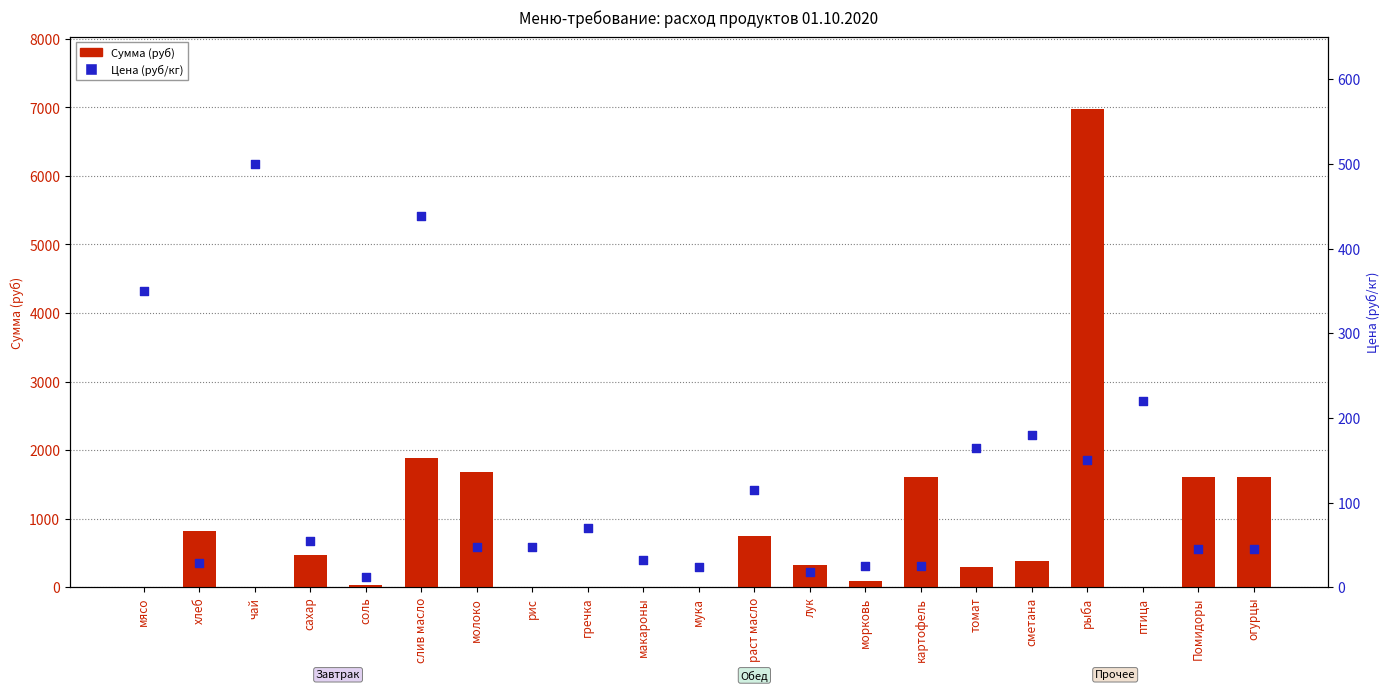

At how many categories does at least one series exceed 5506?

1